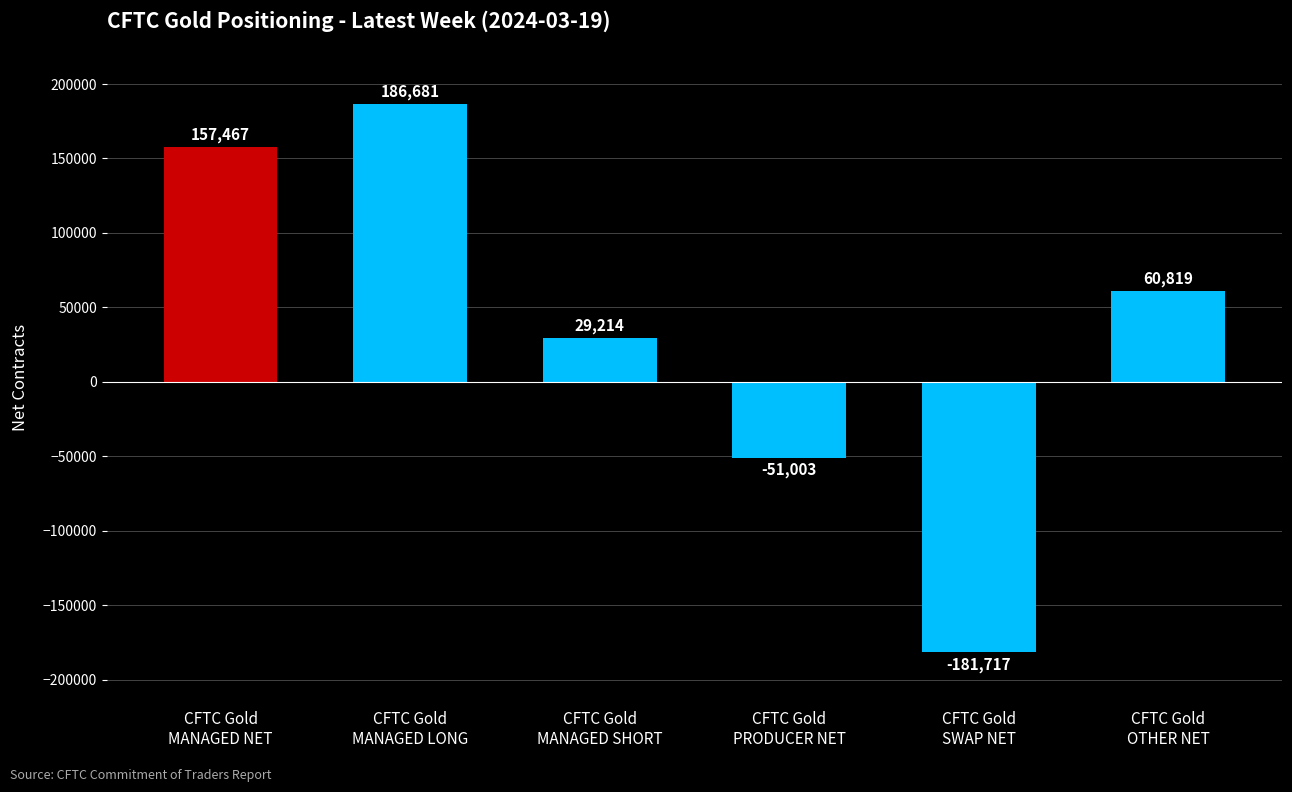

At which label is the value closest to 2482?

CFTC Gold
MANAGED SHORT